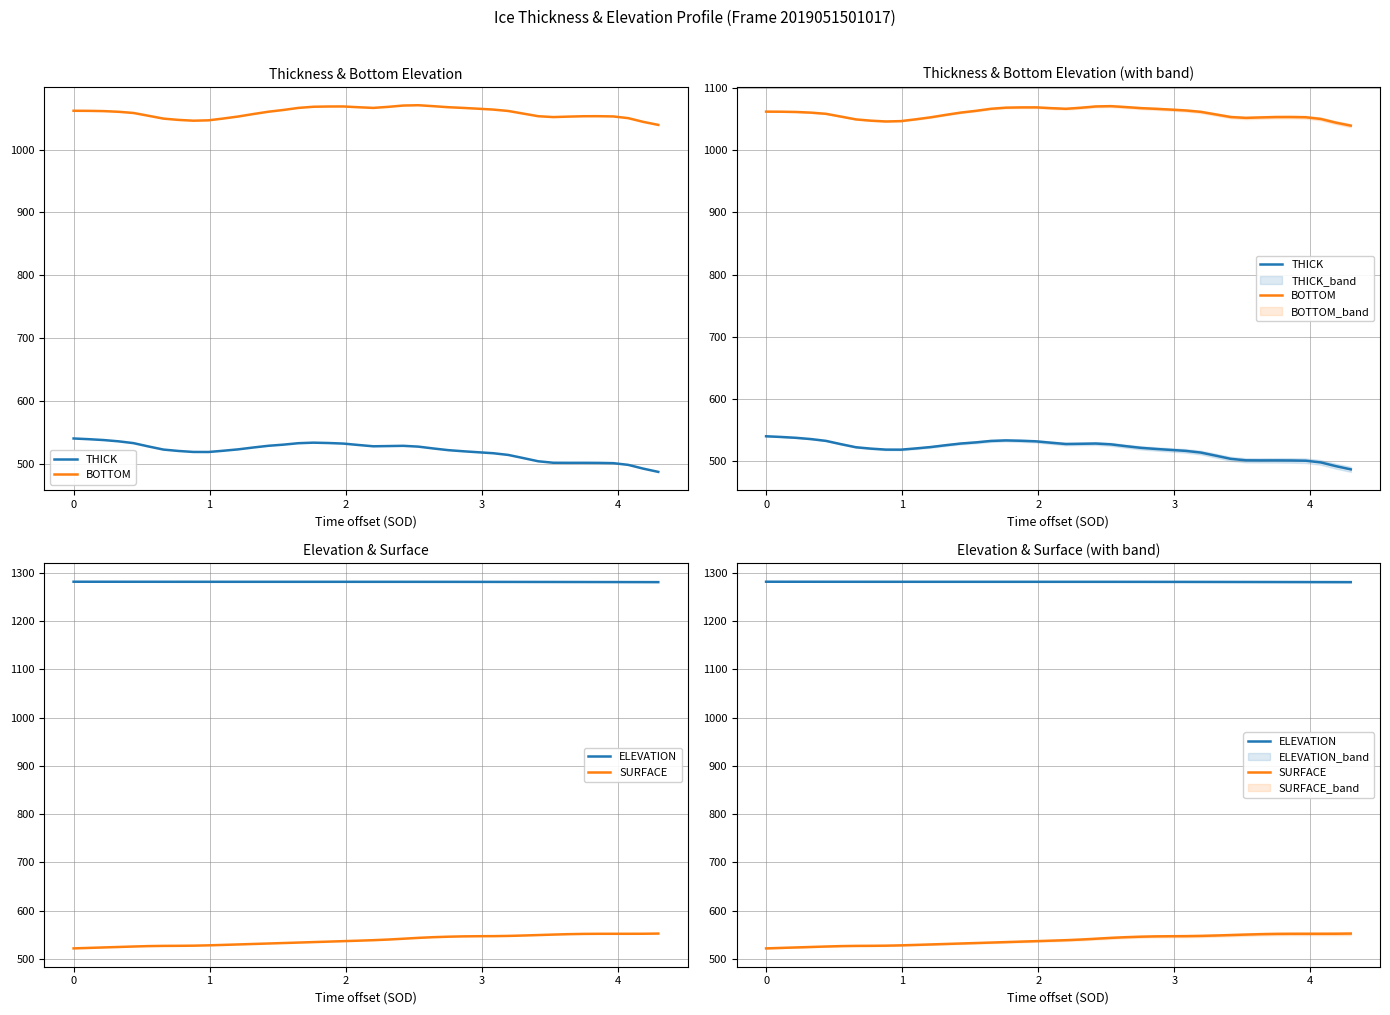

True or false: THICK has more than 1 interior local peaks.

True